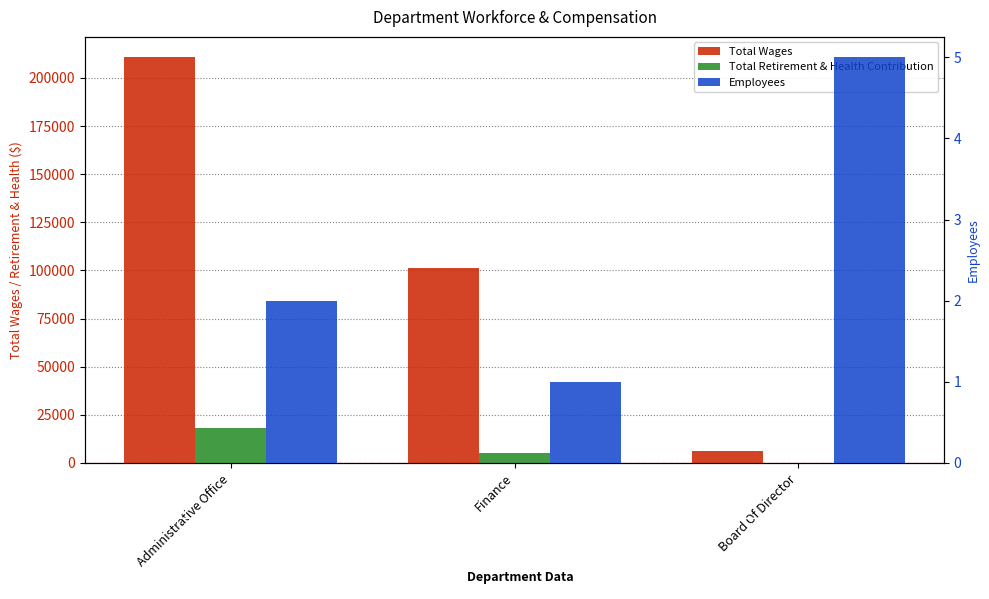

What is the label of the 1st bar from the right?

Board Of Director